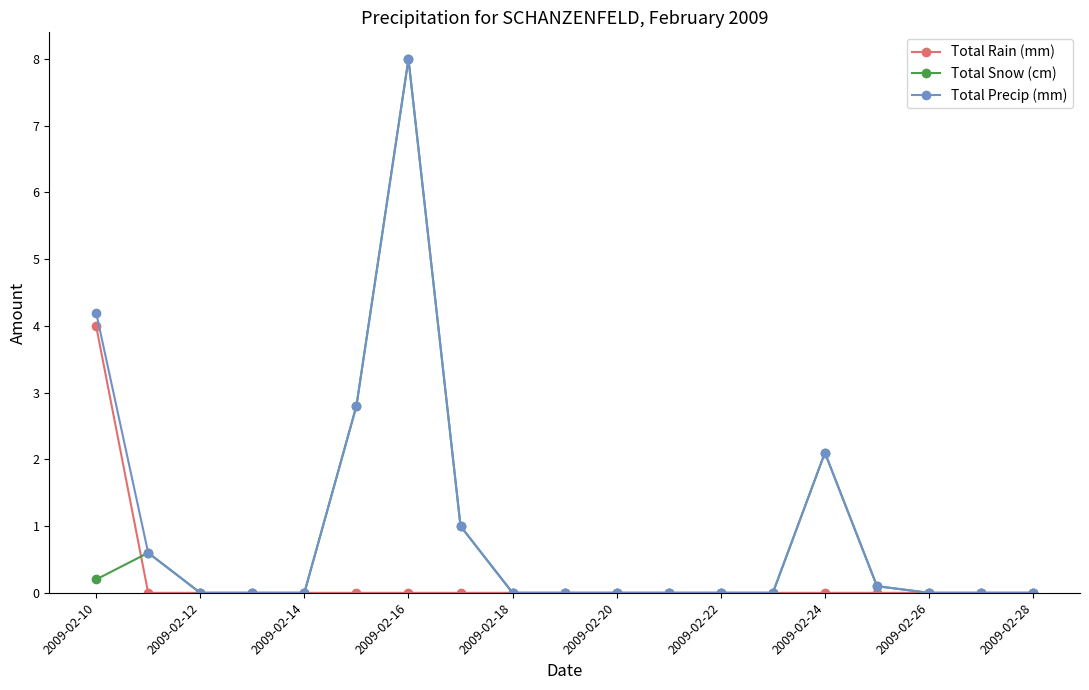

What is the value of the Total Snow (cm) point at the 6th from the left?

2.8